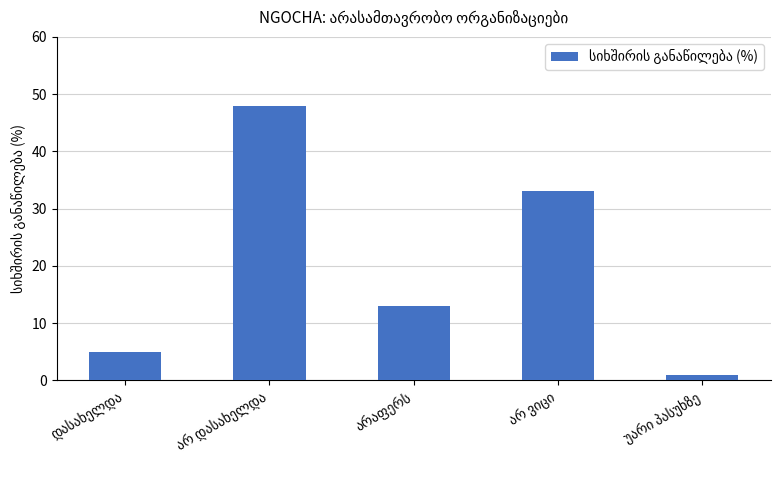

Reading right to left, what are all the values shown in this chart?

1	33	13	48	5